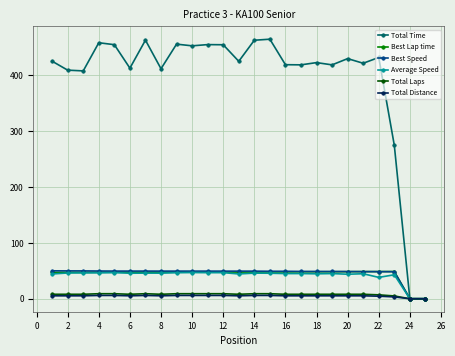

How many lines are shown in the chart?

6